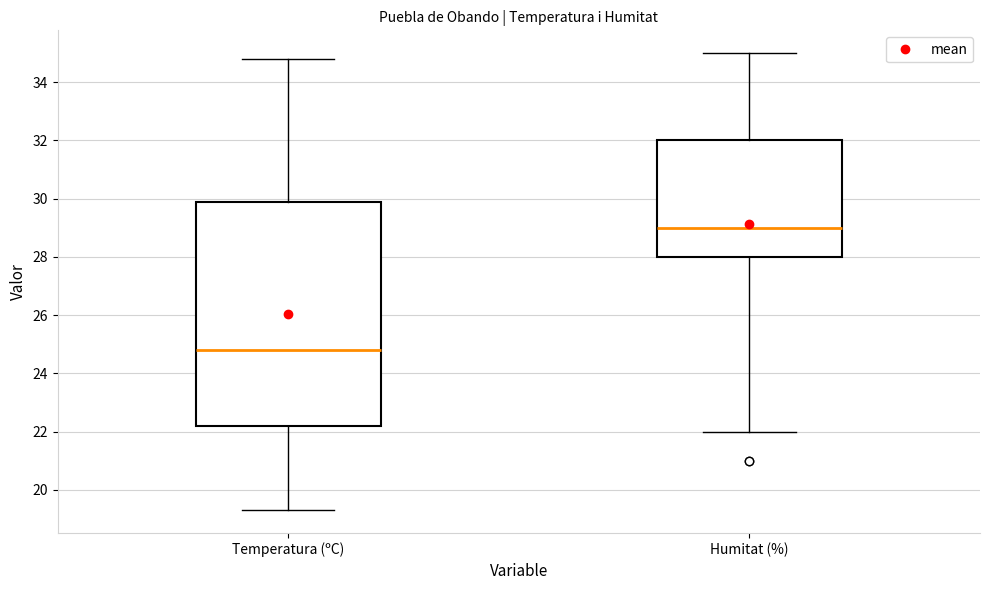

Reading left to right, read every box against the y-axis: the position of its median line, the range the box covers, and the ends of its whiskers. The values are not printed on the chart, so give them approximately, as read against the axis.

Temperatura (ºC): median 24.8, box 22.2 to 30.0, whiskers 19.4 to 34.8
Humitat (%): median 29.0, box 28.0 to 32.0, whiskers 22.0 to 35.0